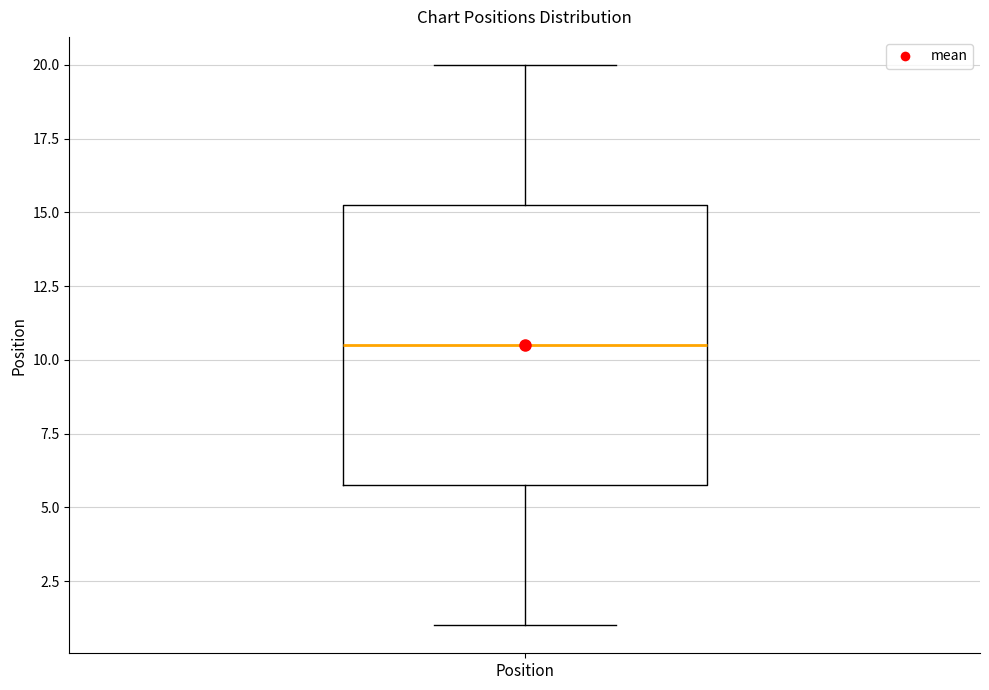

Where does the upper whisker of the box for Position end on the y-axis? The values are not printed on the chart, so give them approximately, as read against the axis.

20.0